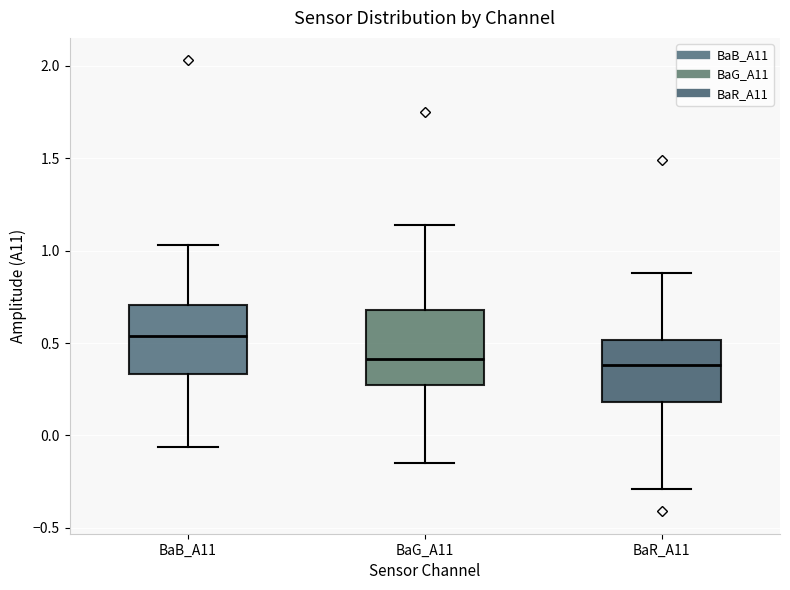

Where does the upper whisker of the box for BaG_A11 end on the y-axis? The values are not printed on the chart, so give them approximately, as read against the axis.

1.15